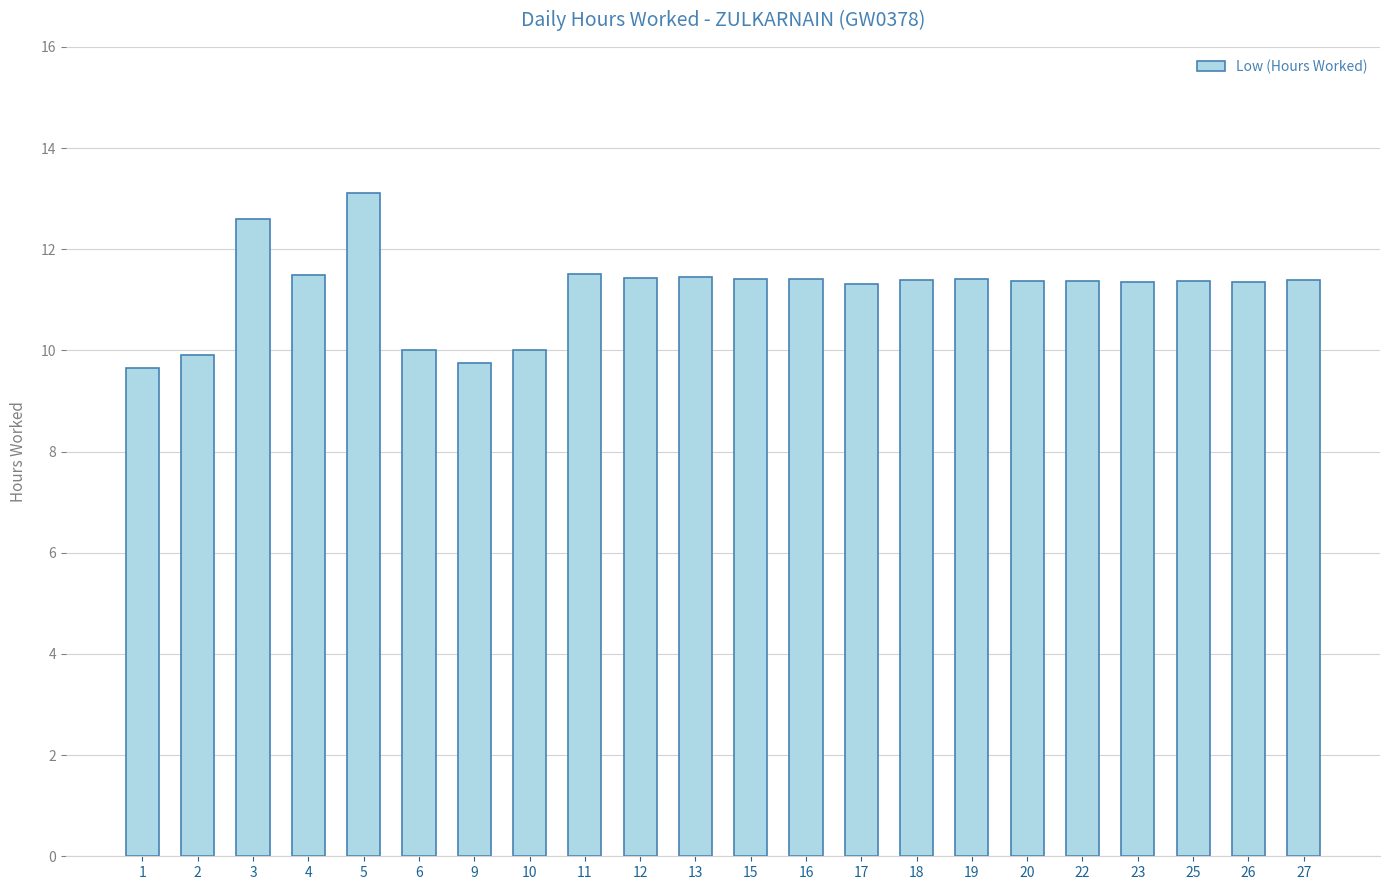

How many values are below 11?

5